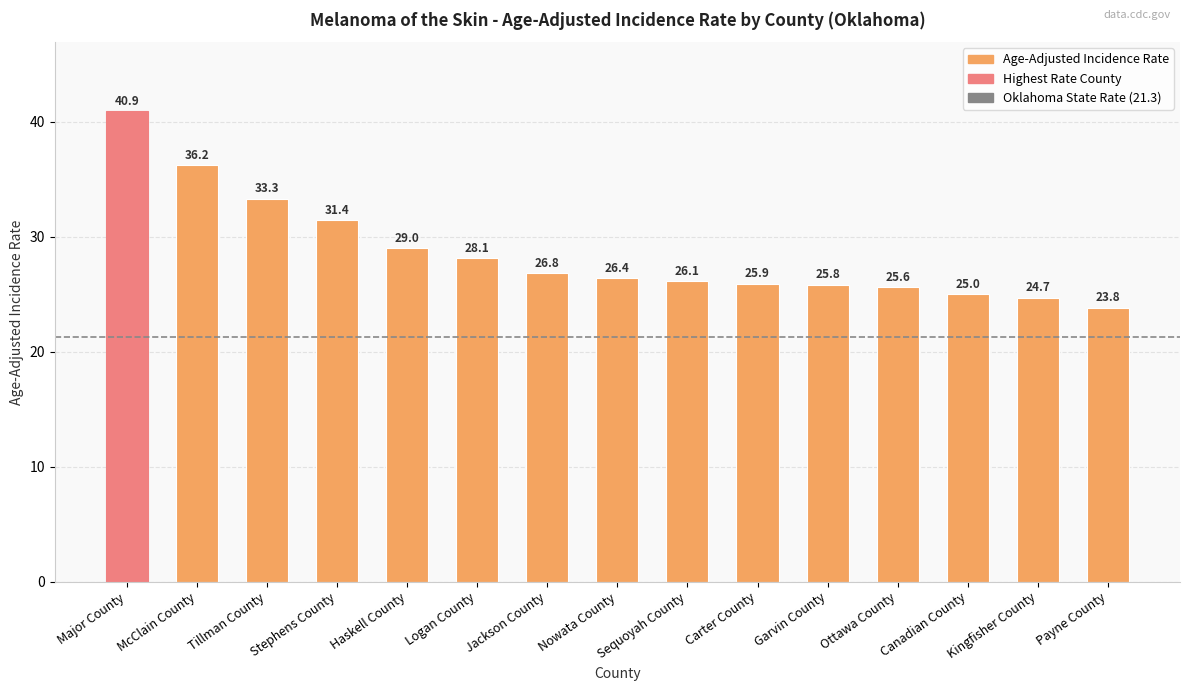

What is the sum of the values at Payne County and Nowata County?

50.2